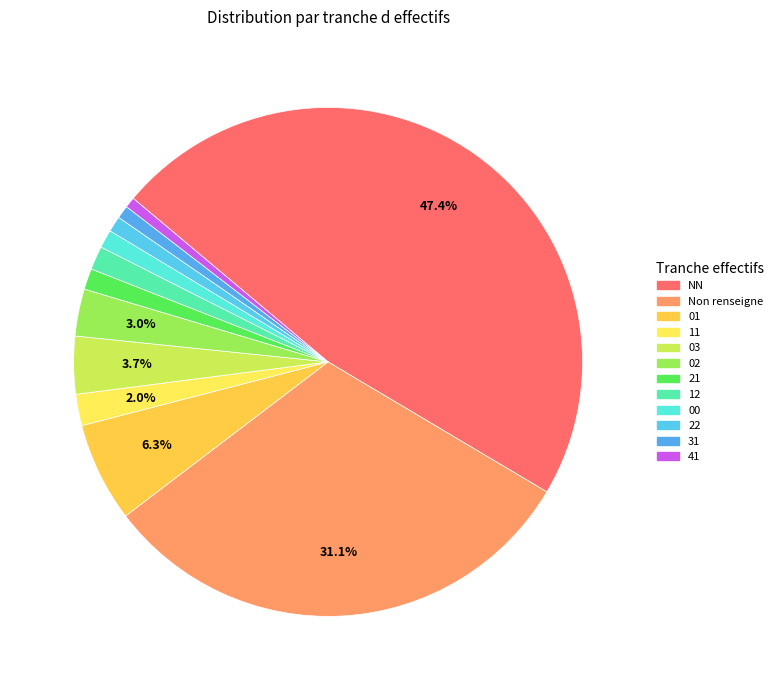

Count the number of slices in the pie.

12